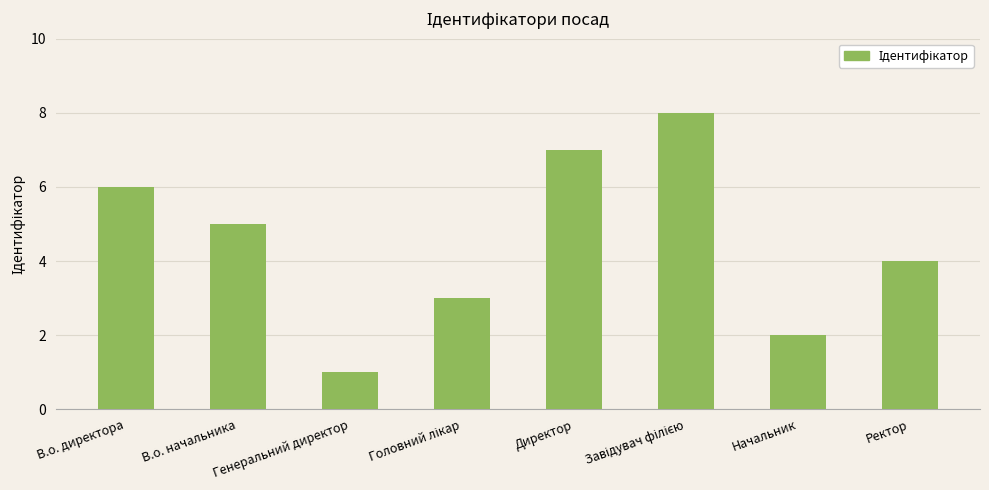

What is the maximum value shown in the chart?

8